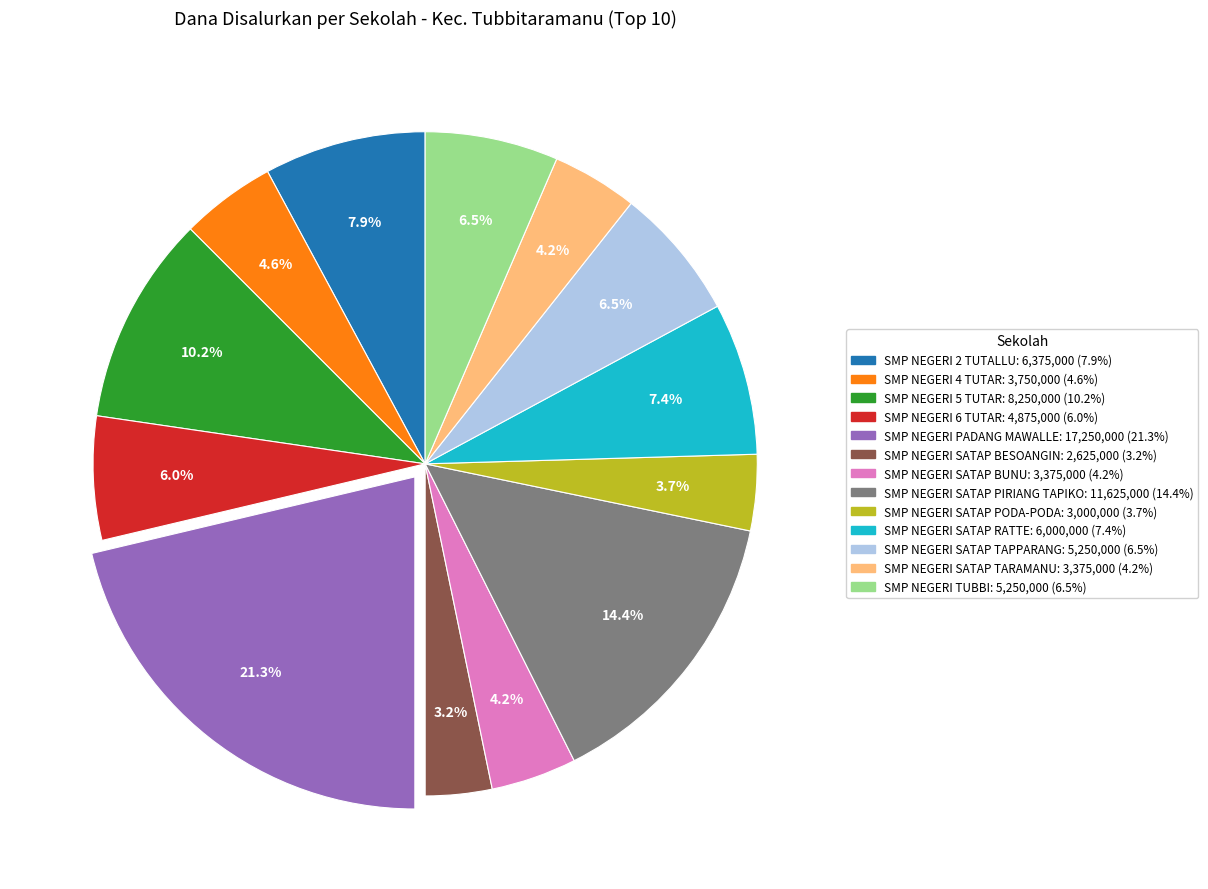

Does SMP NEGERI SATAP PODA-PODA represent more than half of the total?

No